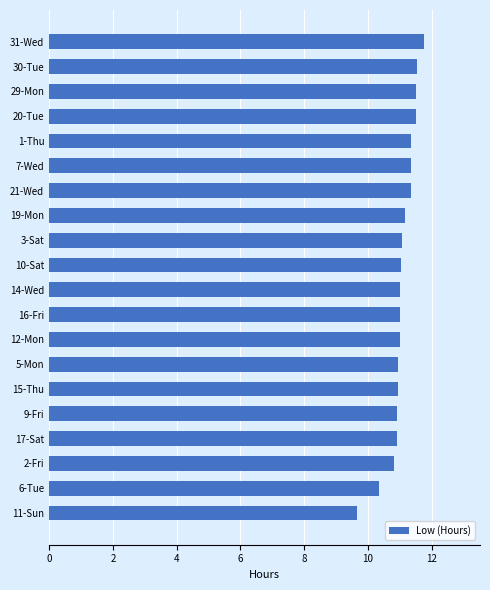

What is the value of the 8th bar from the top?

11.2